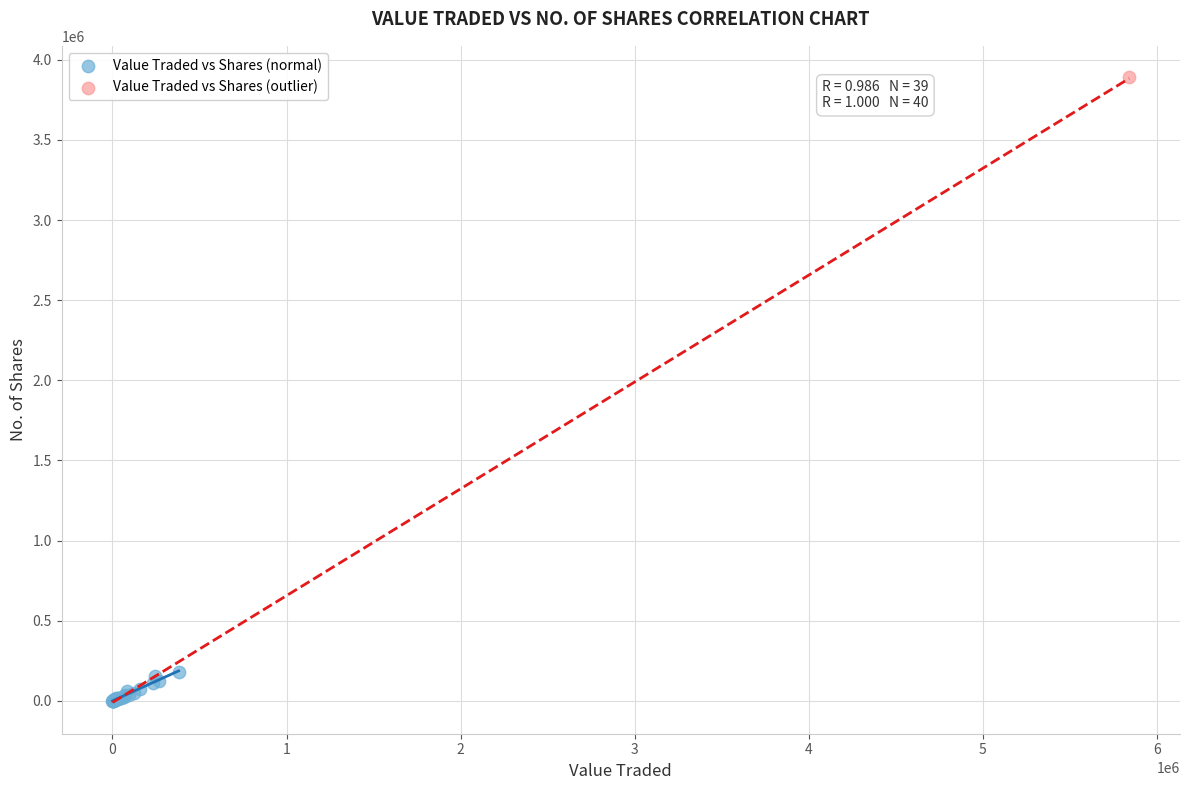

What are all the series names shown in the legend?

Value Traded vs Shares (normal), Value Traded vs Shares (outlier)